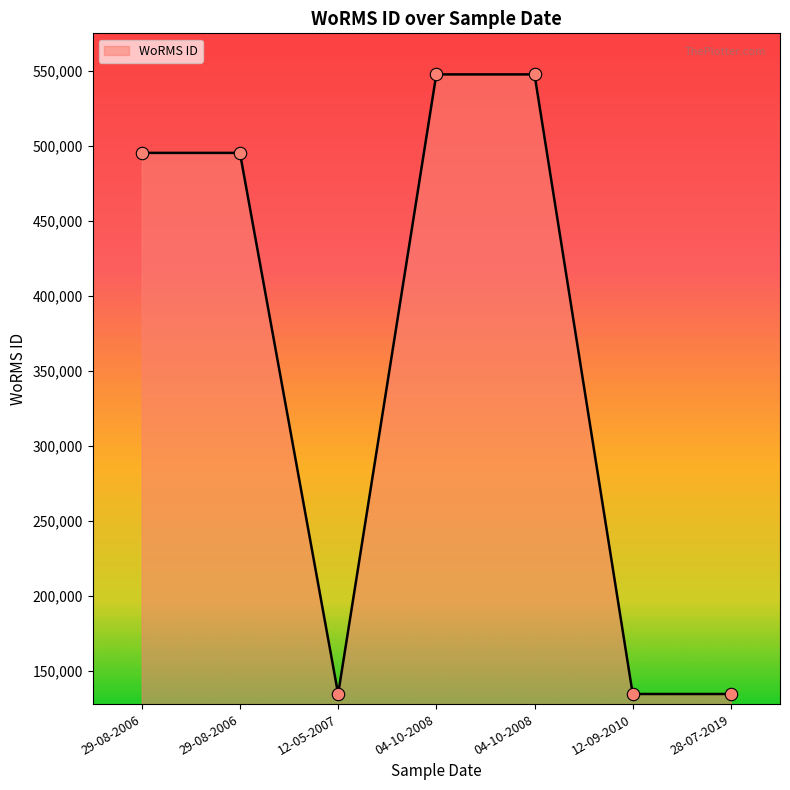

How many lines are shown in the chart?

1